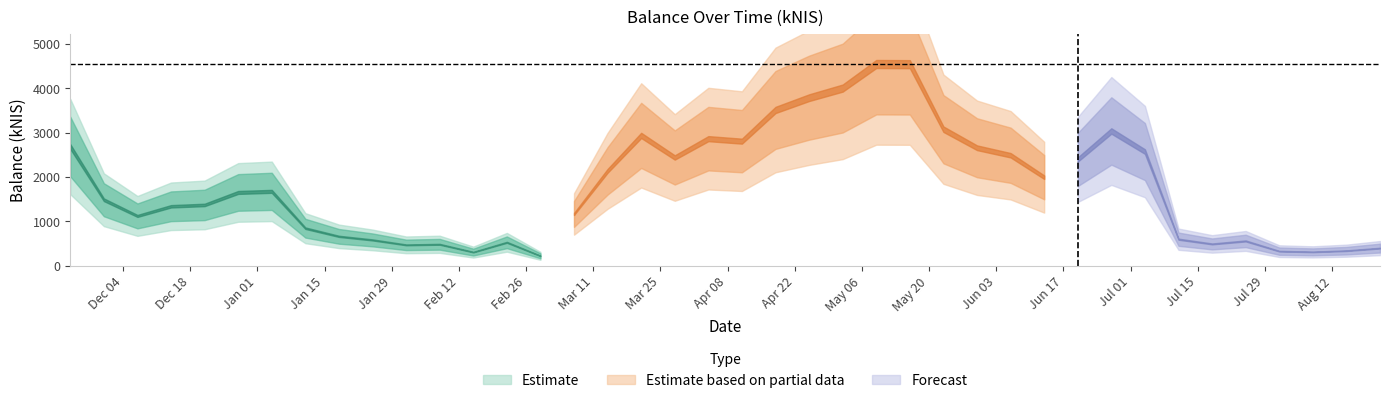

What is the difference between the maximum and minimum values?

4322.2